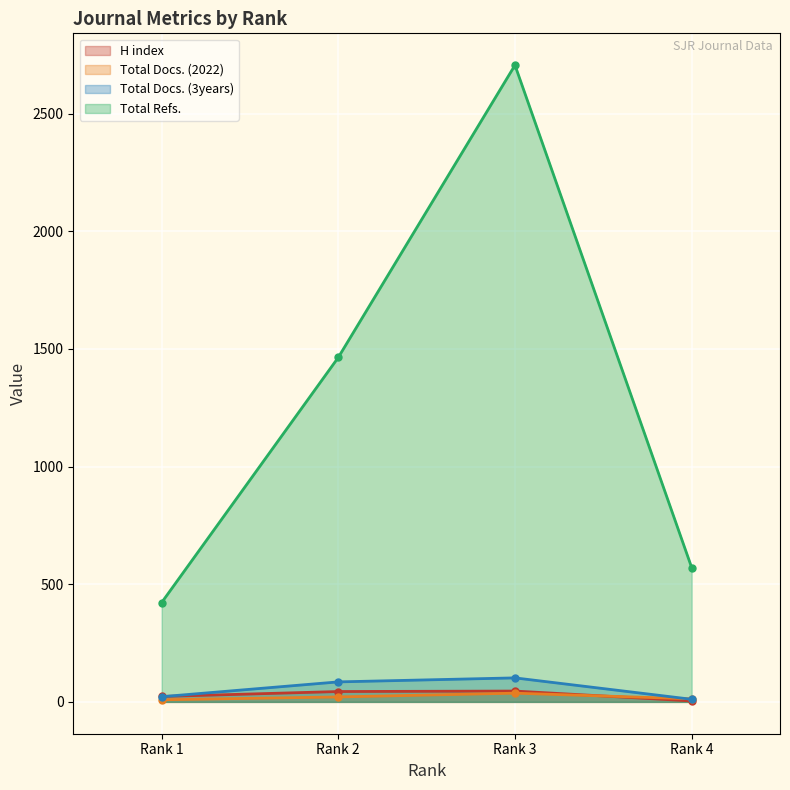

In Total Docs. (2022), how many points are higher than both neighbors (excluding endpoints)?

1